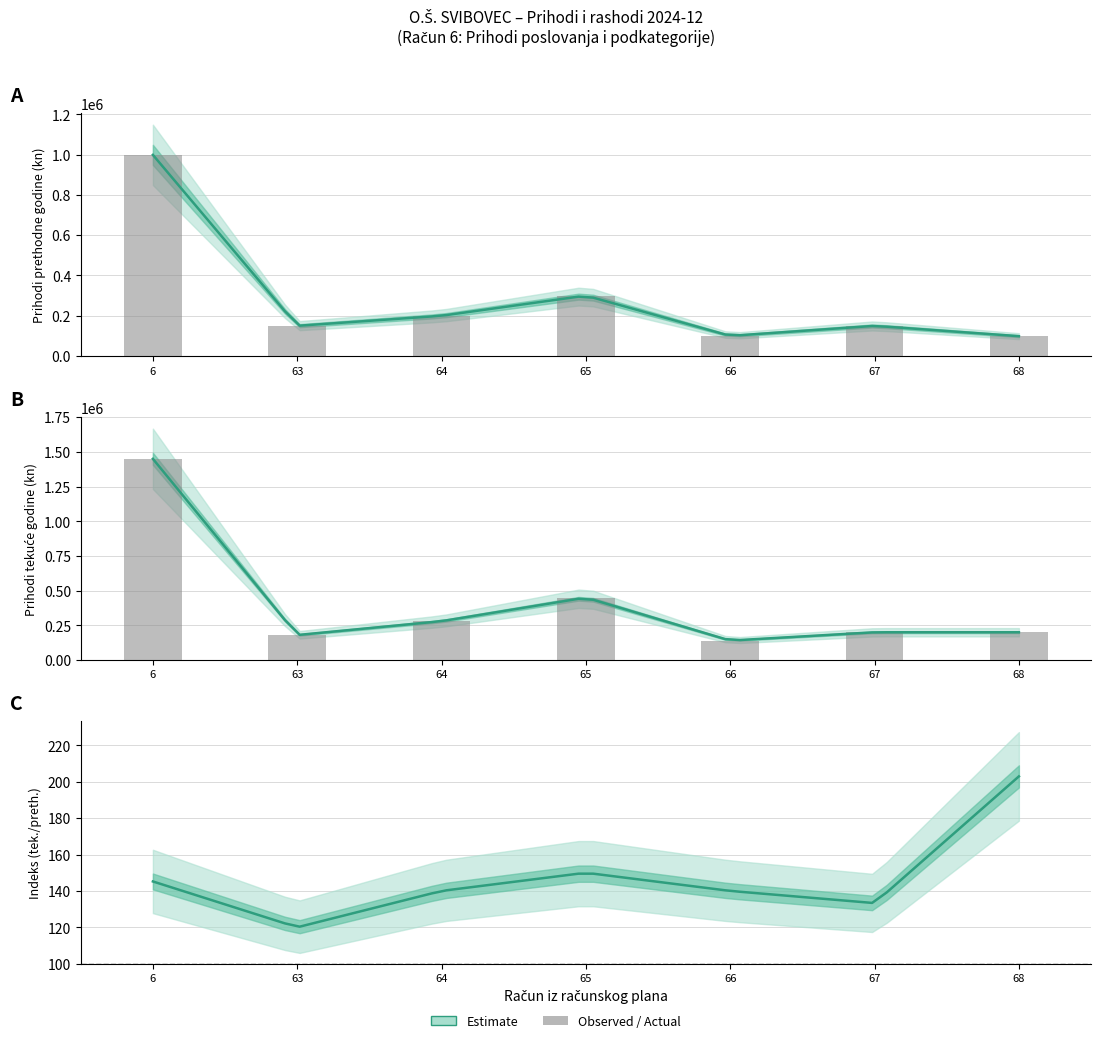

At which label does the data first exceed 200092?

6